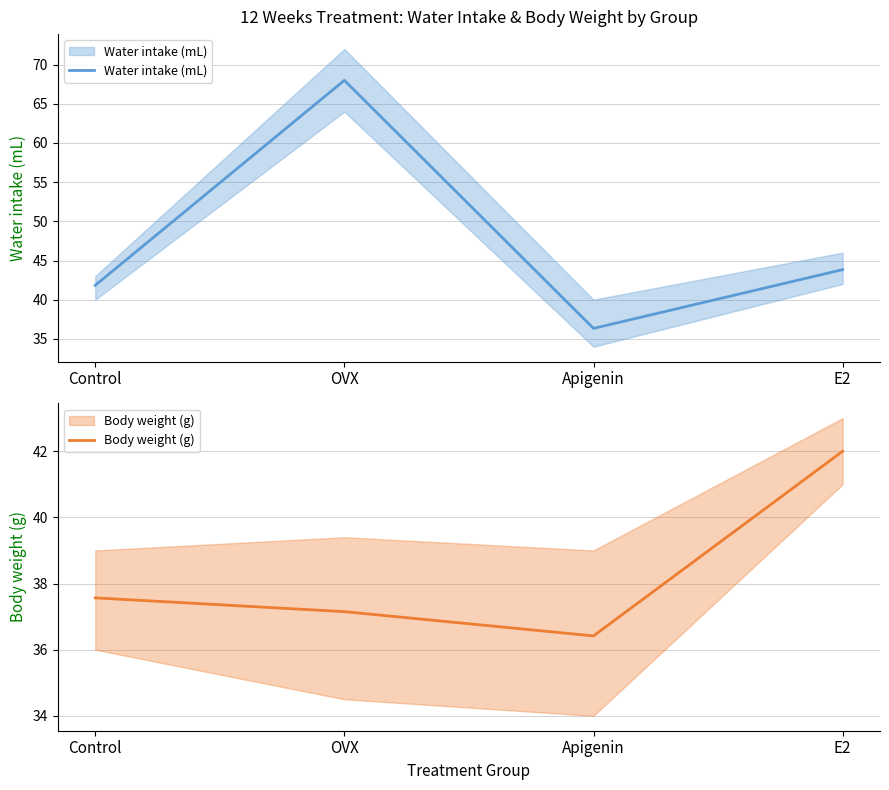

What is the total value across all series at Control?

79.4